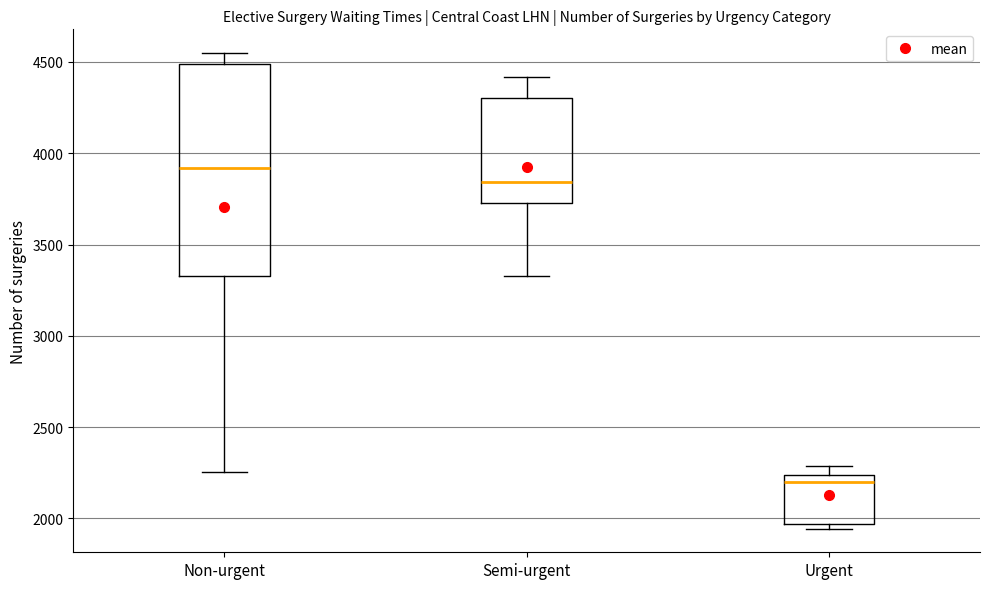

Which box is the tallest, from its lower edge to its upper edge?

Non-urgent